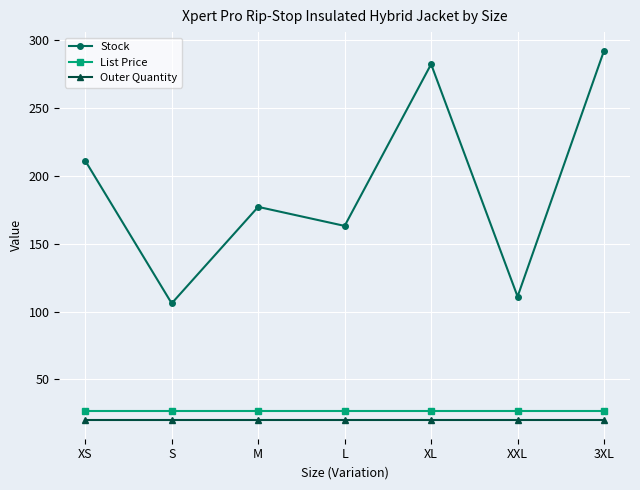

What is the label of the 7th point from the right?

XS